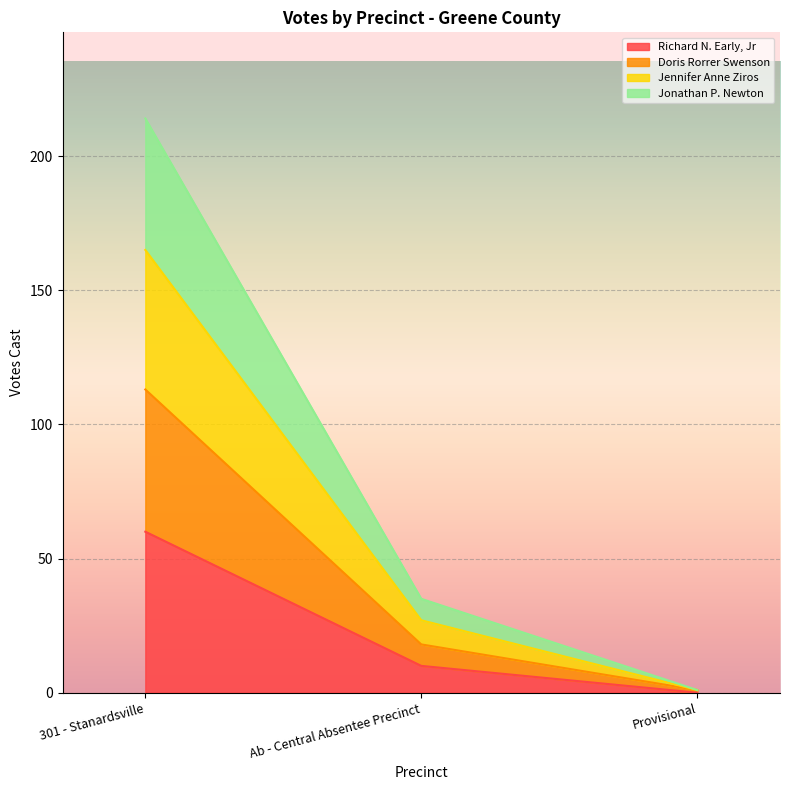

True or false: Richard N. Early, Jr has a value of 0 at Provisional.

True